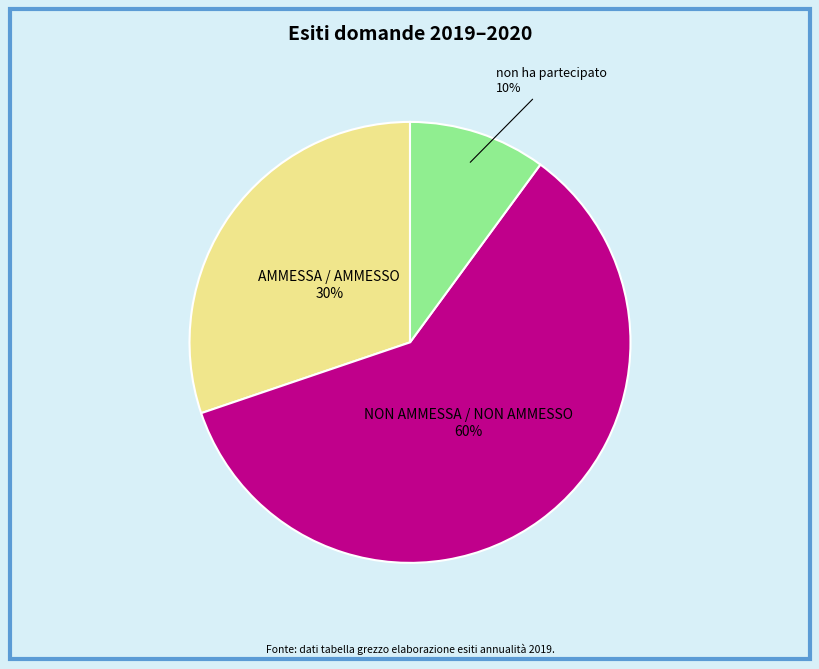

To the nearest percent, what is the difference between the largest and smallest slice percentages?

50%